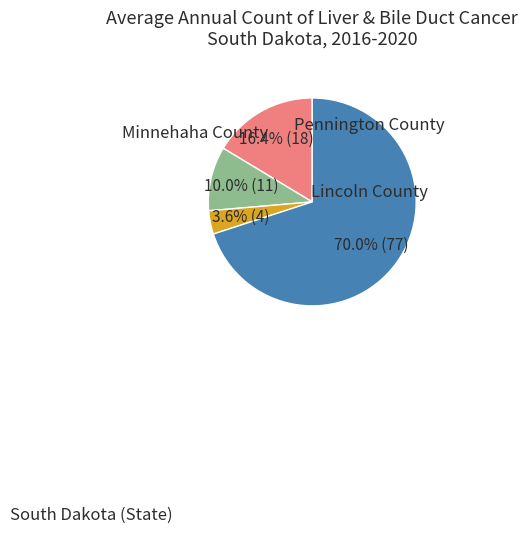

To the nearest percent, what is the average slice percentage?

25%